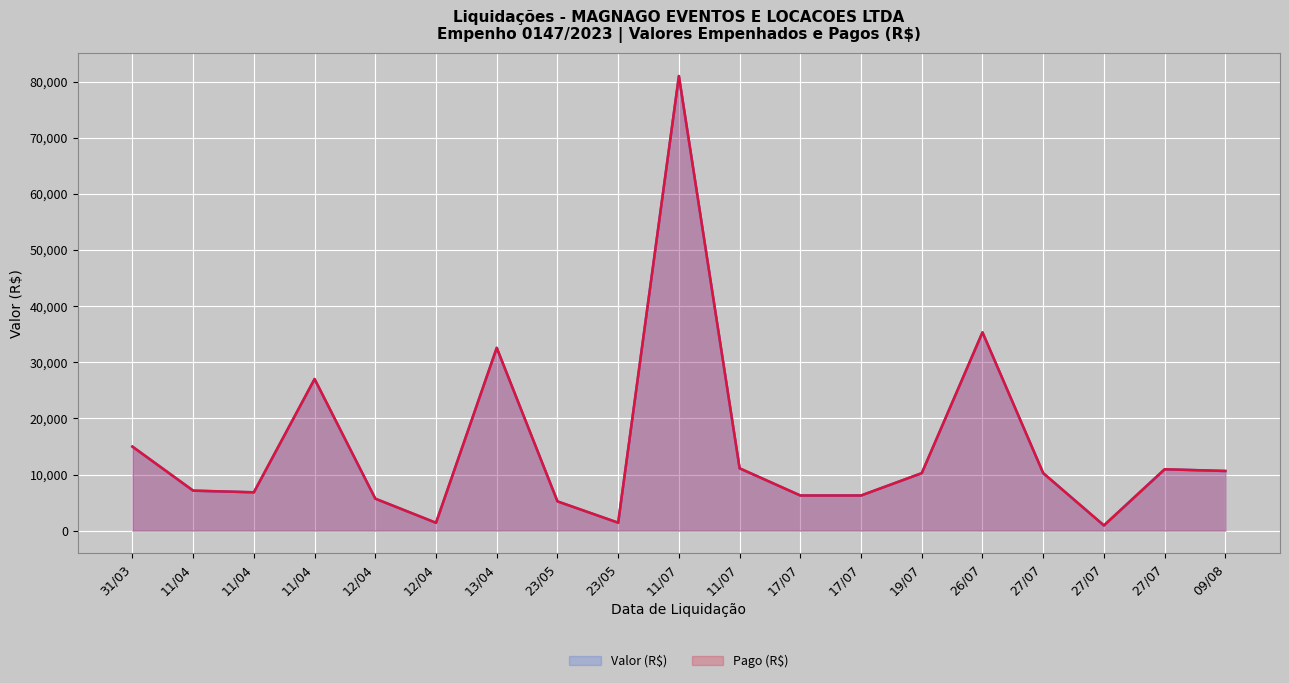

Count the number of categories in the chart.

19